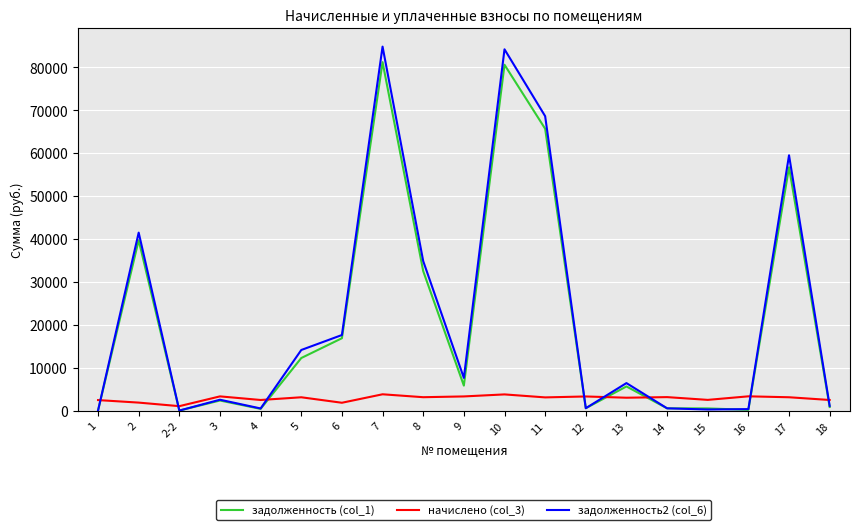

How many values in the начислено (col_3) series are below 3096?

9